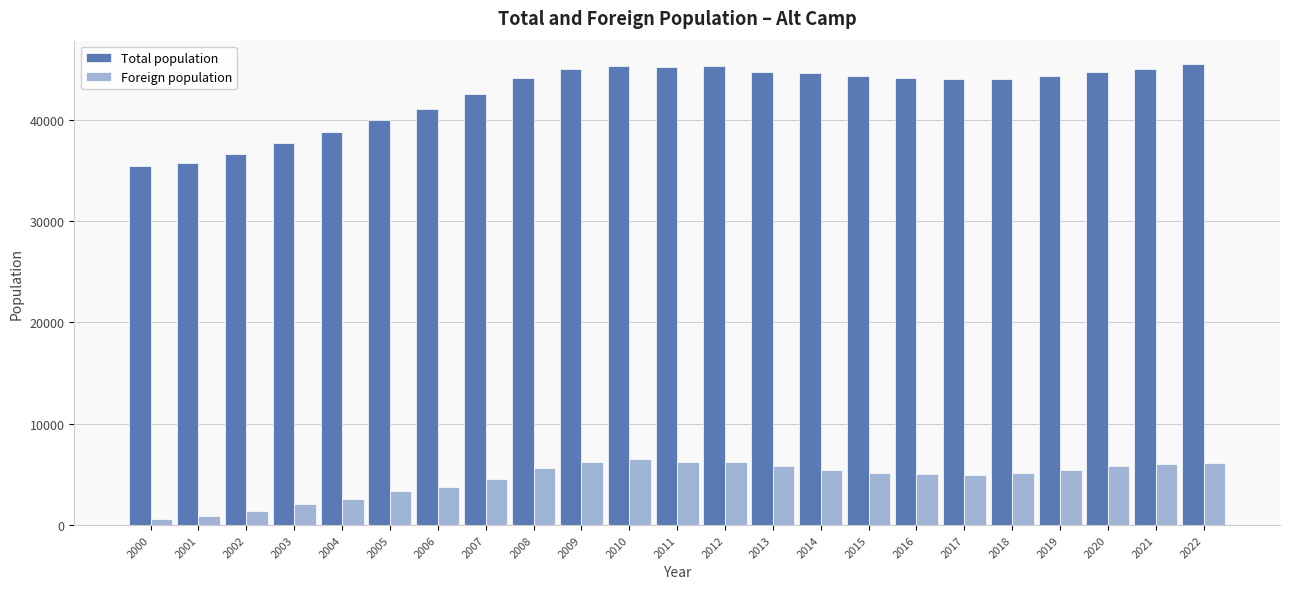

List the series in order of their overall mean, lowest first.

Foreign population, Total population